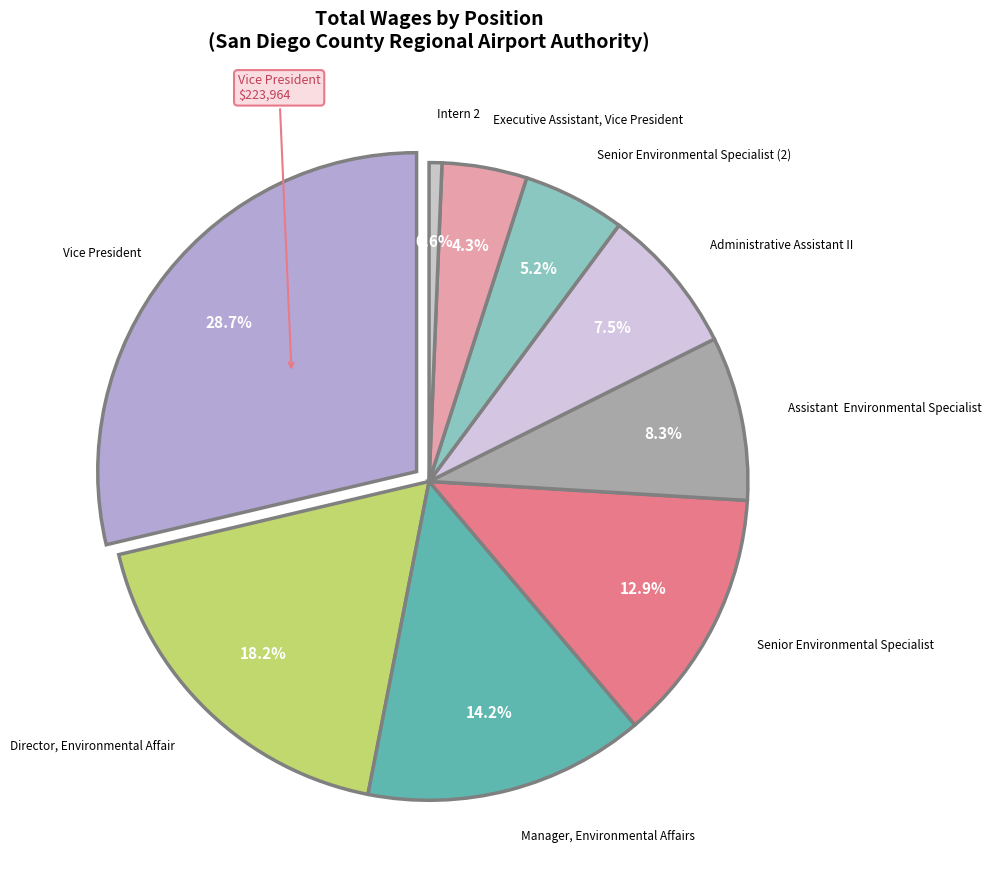

Count the number of slices in the pie.

9